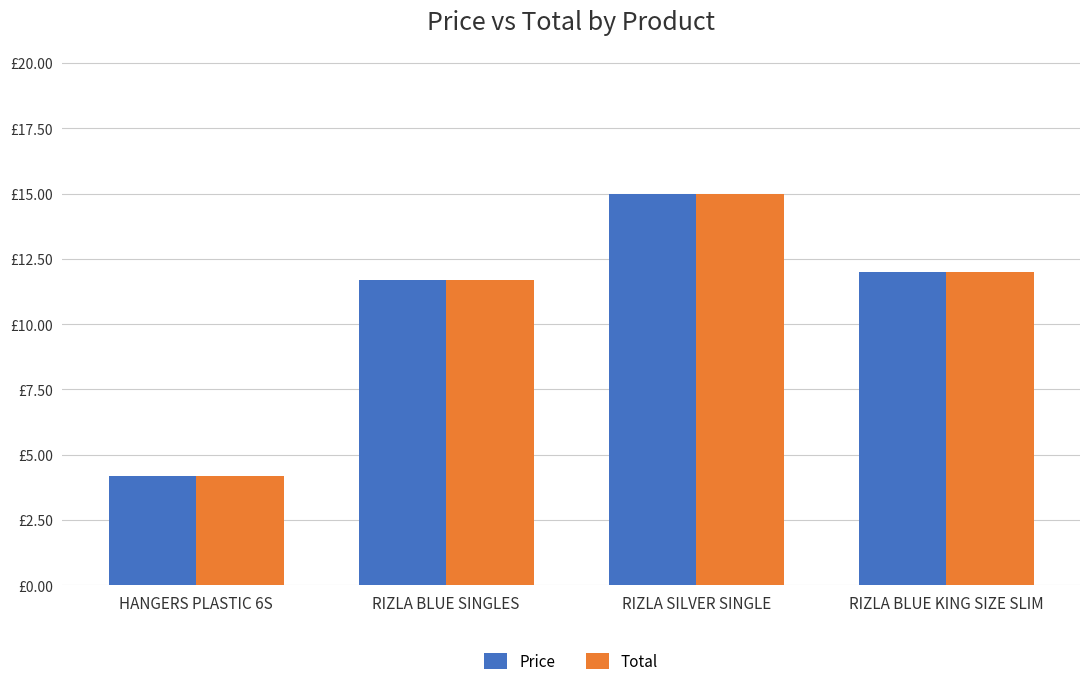

What are all the series names shown in the legend?

Price, Total